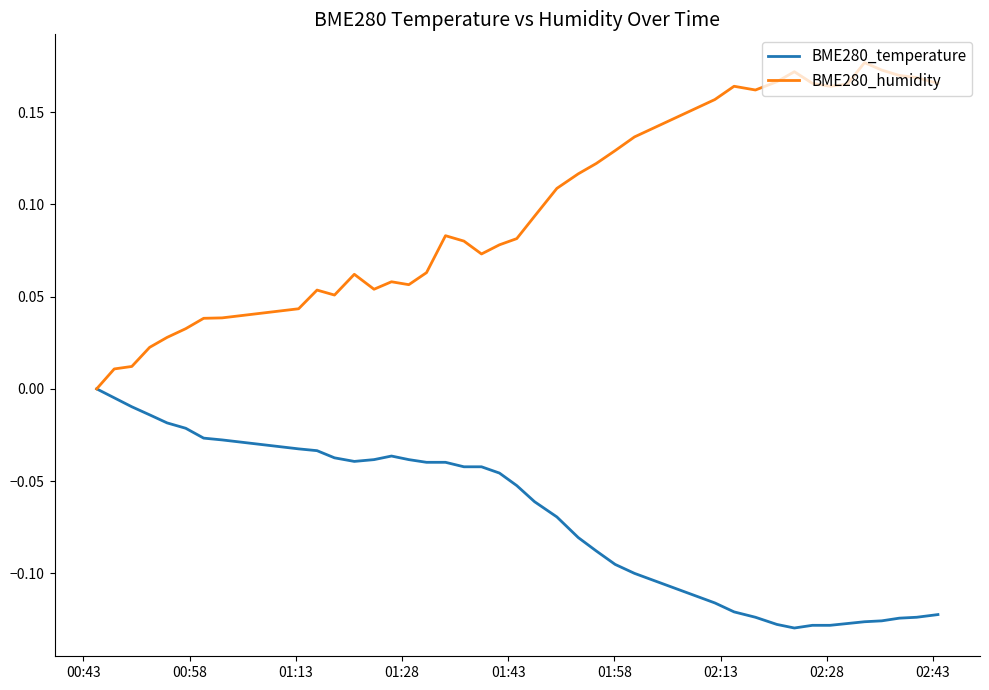

Which series has the largest total across all categories?

BME280_humidity